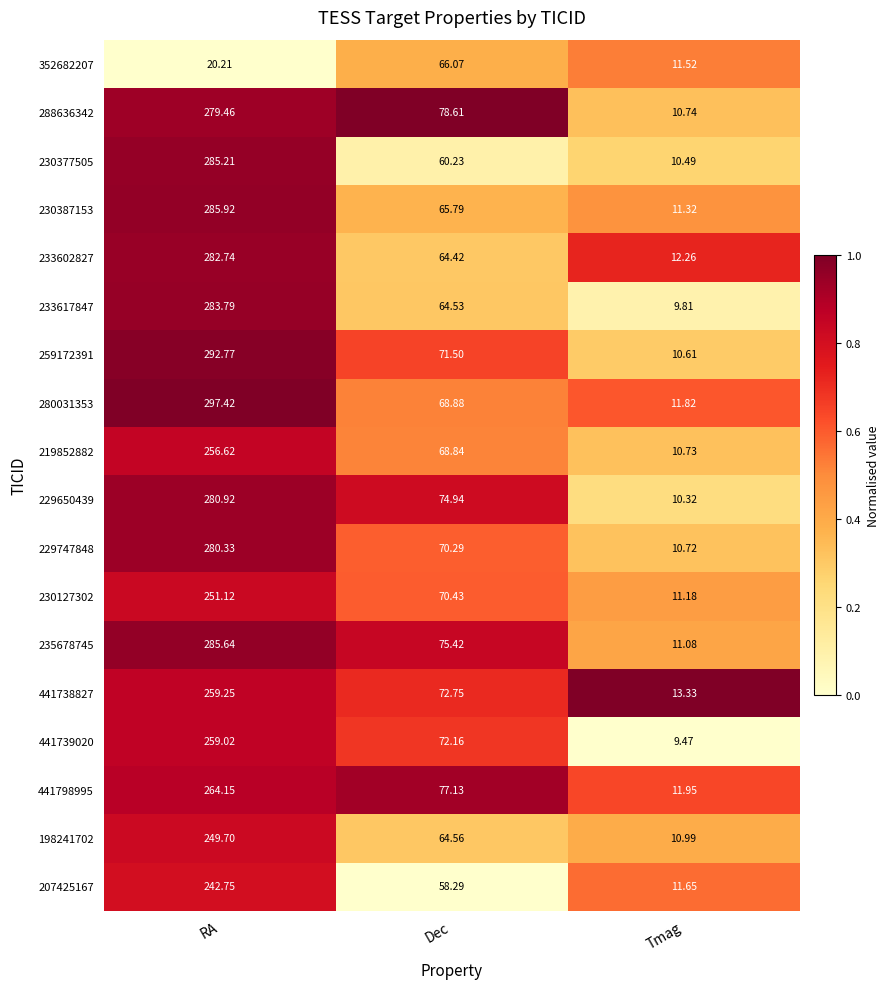

List the labels in order of 441738827 value, smallest first.

Tmag, Dec, RA